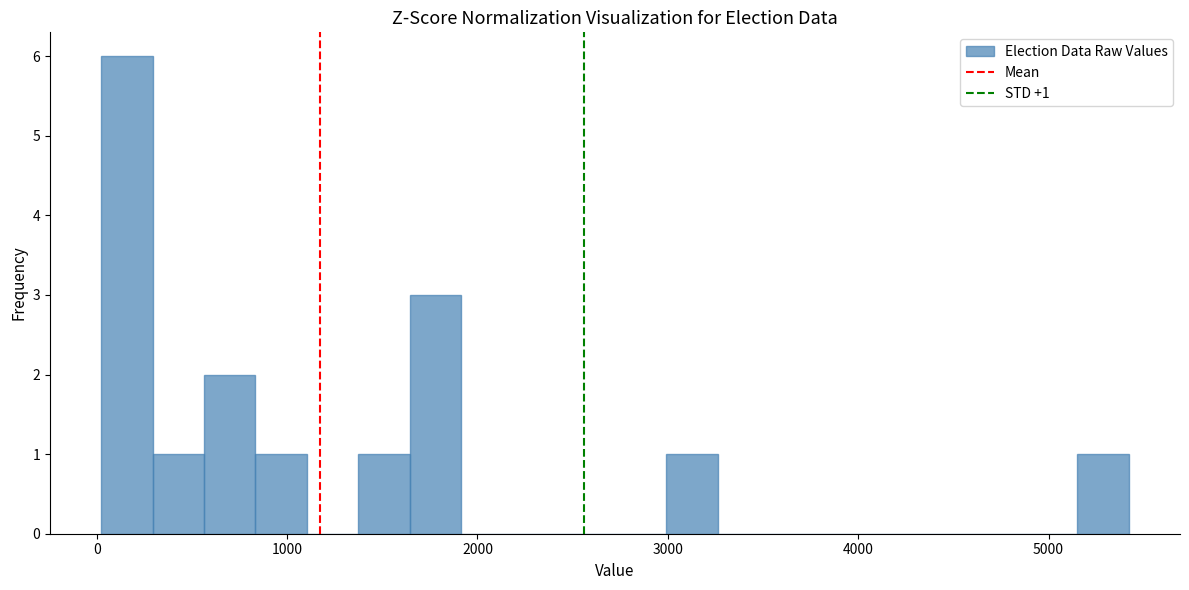

Read against the x-axis, roughly where is the centre of the tallest bar?

200